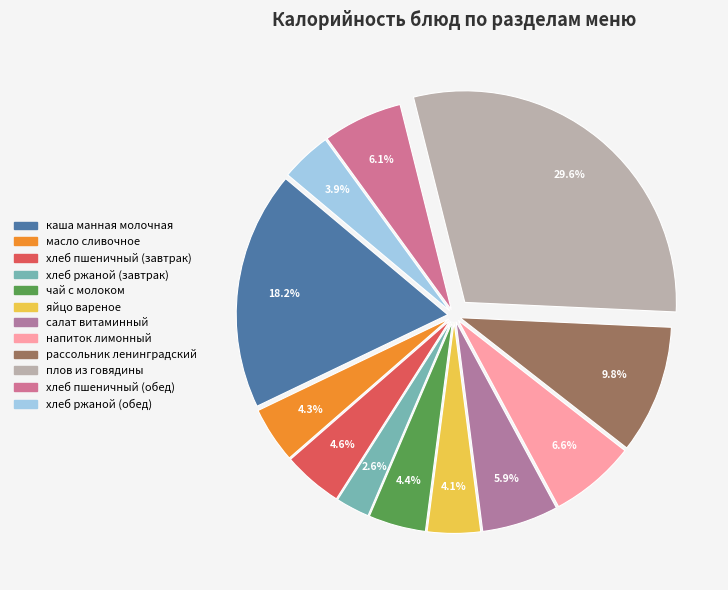

What is the largest slice in the pie chart?

плов из говядины